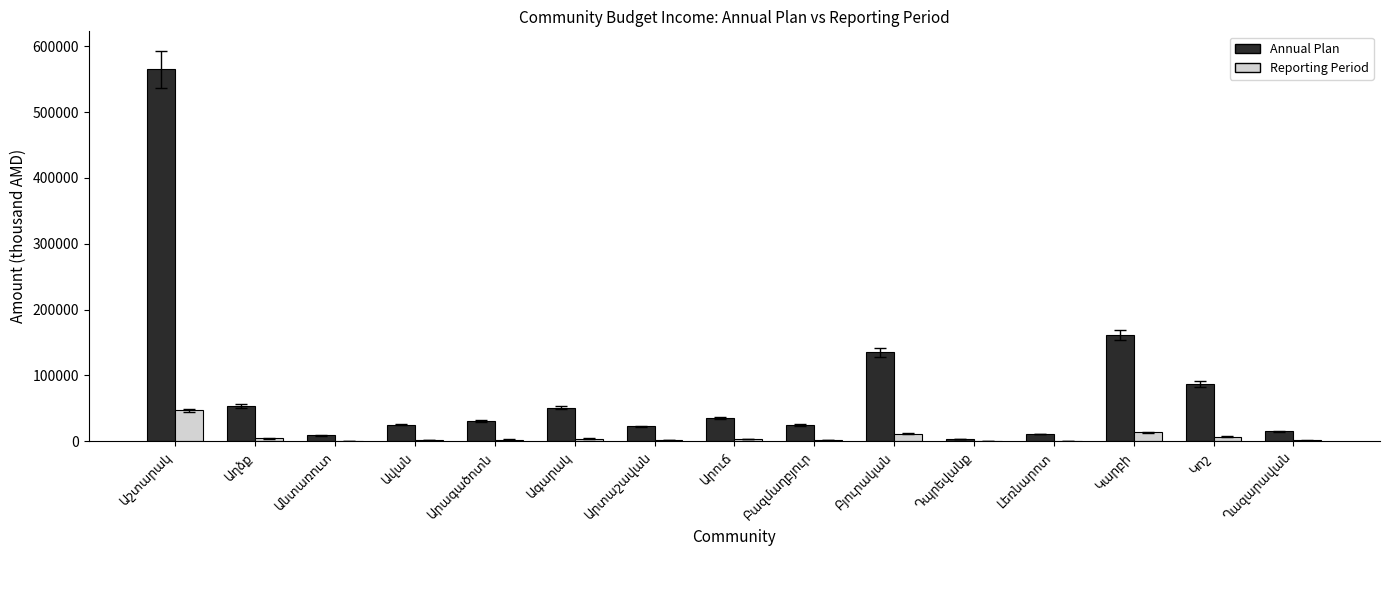

What is the sum of all Reporting Period values?

102745.4